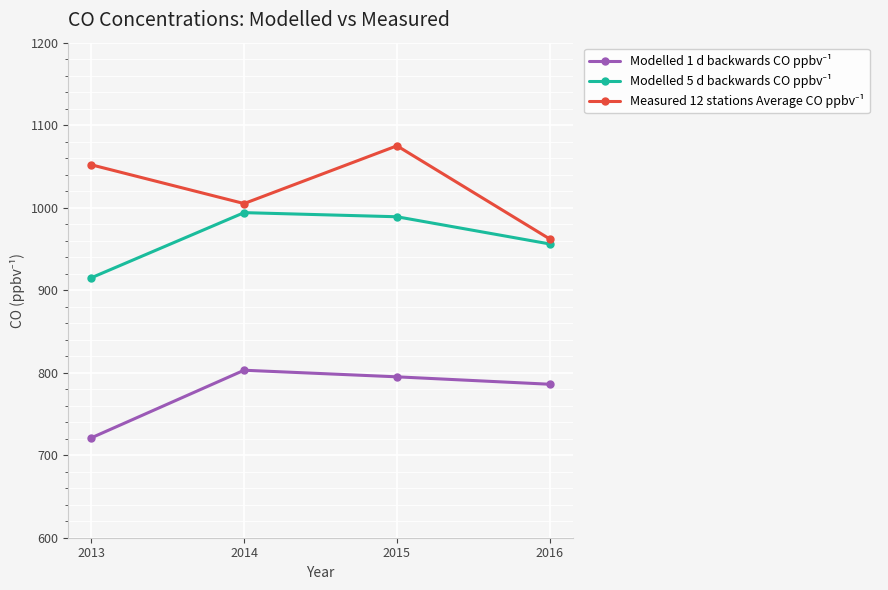

What is the greatest value displayed?

1075